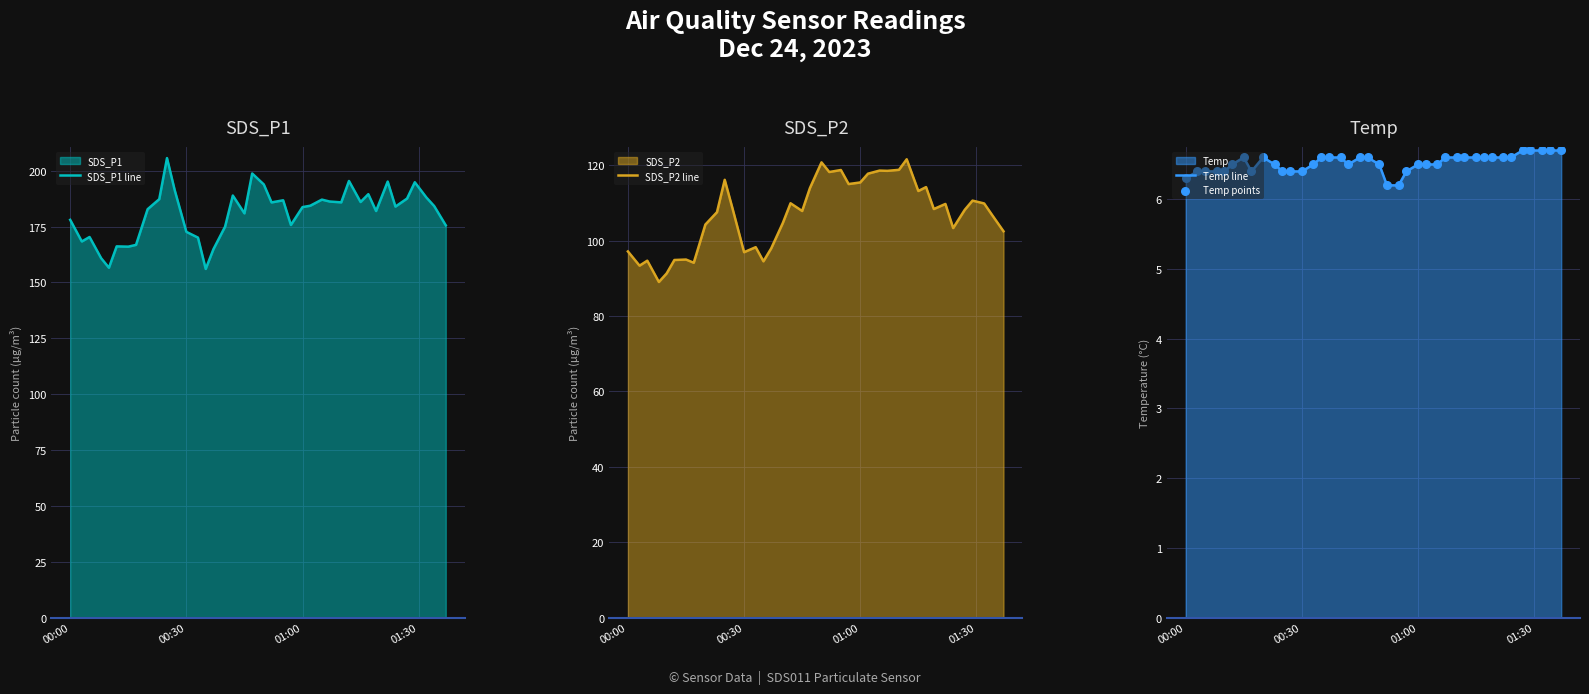

What is the minimum value for Temp line?

6.2